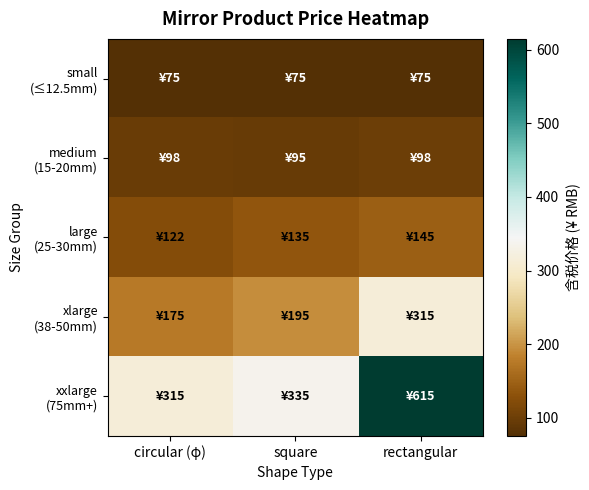

At rectangular, list the series in order from smallest to largest.

small (≤12.5mm), medium (15-20mm), large (25-30mm), xlarge (38-50mm), xxlarge (75mm+)